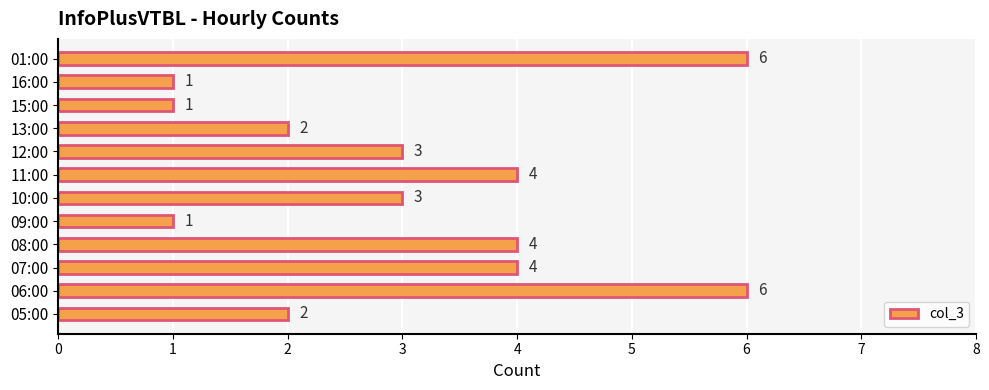

What value does the data have at 10:00?

3